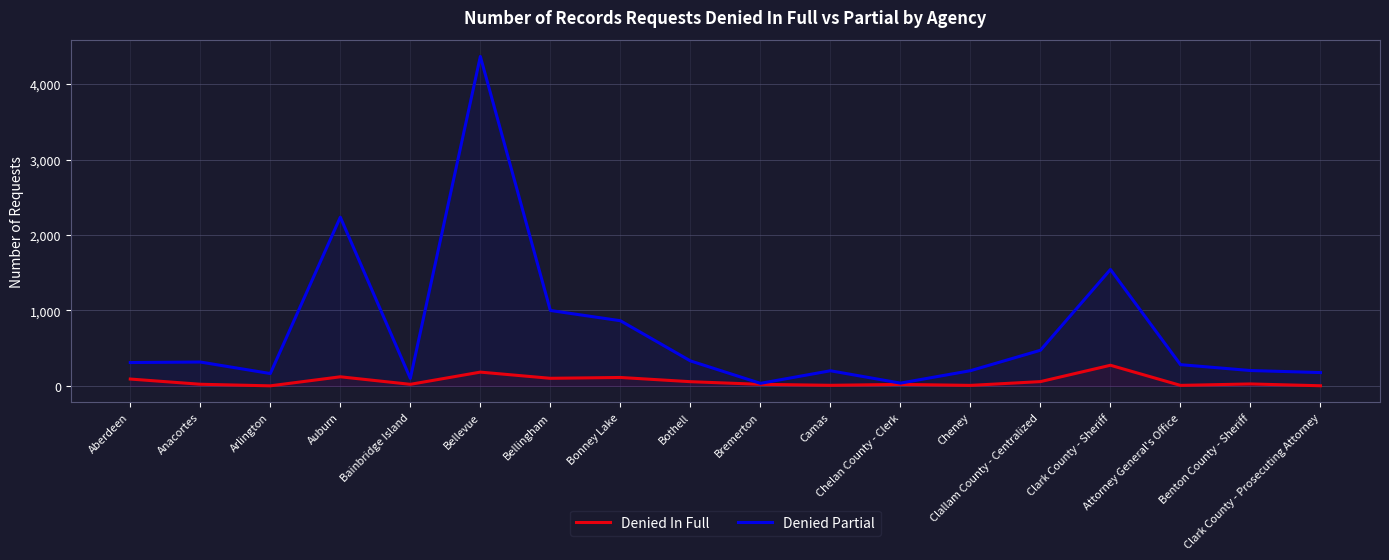

The Denied Partial series shows 176 at Clark County - Prosecuting Attorney. True or false?

True